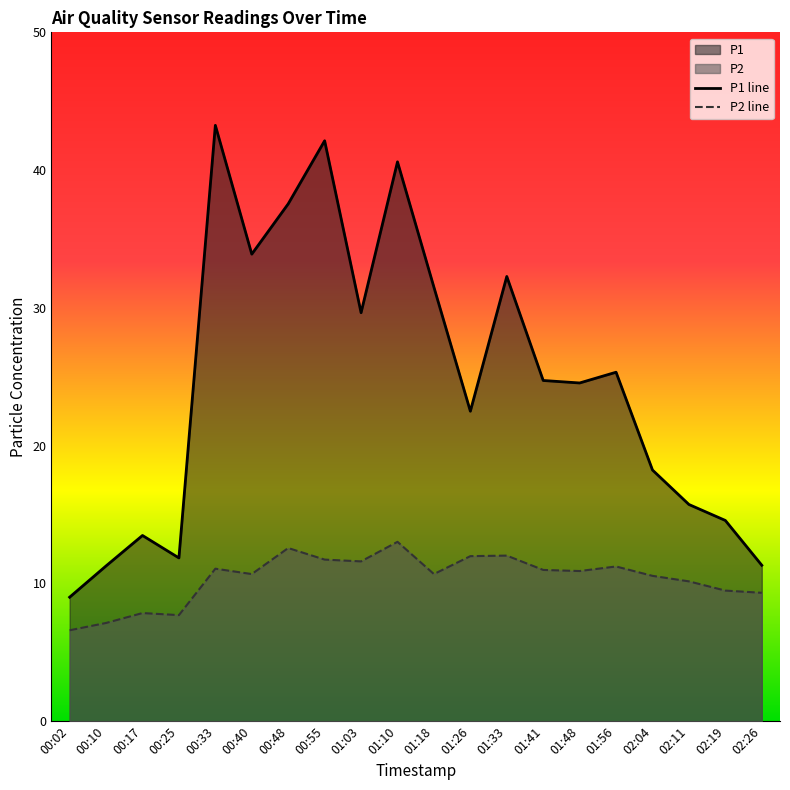

At which label does P2 reach its minimum?

00:02